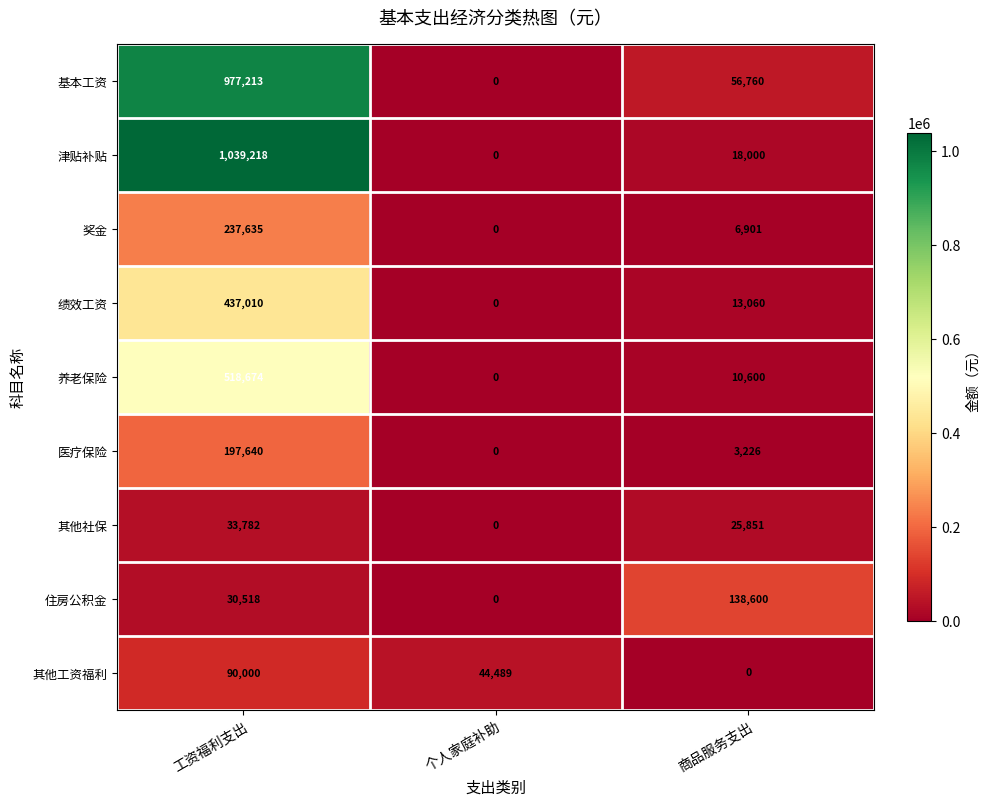

What is the highest value of the 其他社保 series?

33782